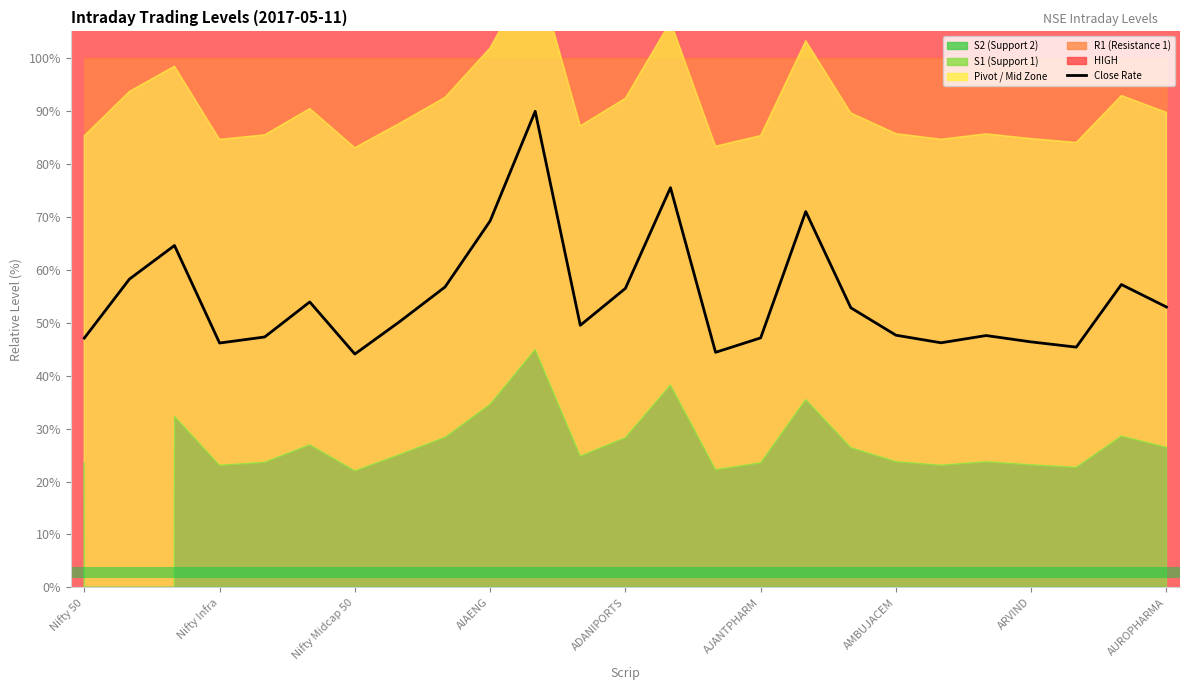

What is the sum of all values?

1367.4